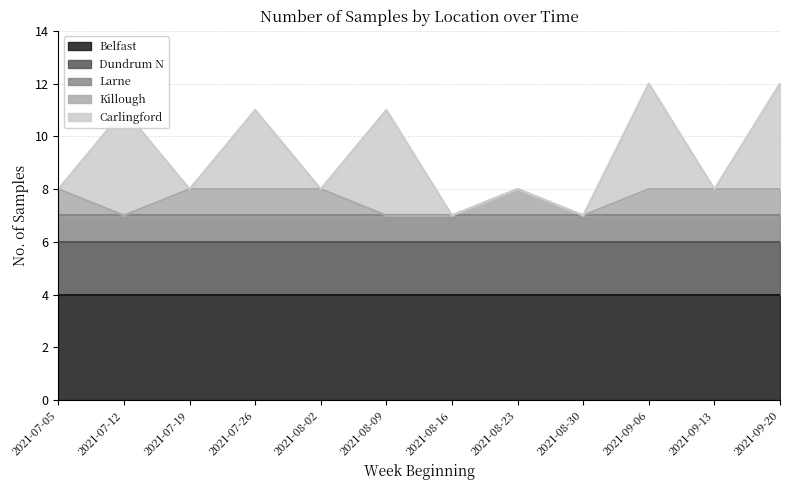

Read the Dundrum N value at 2021-09-13.

2